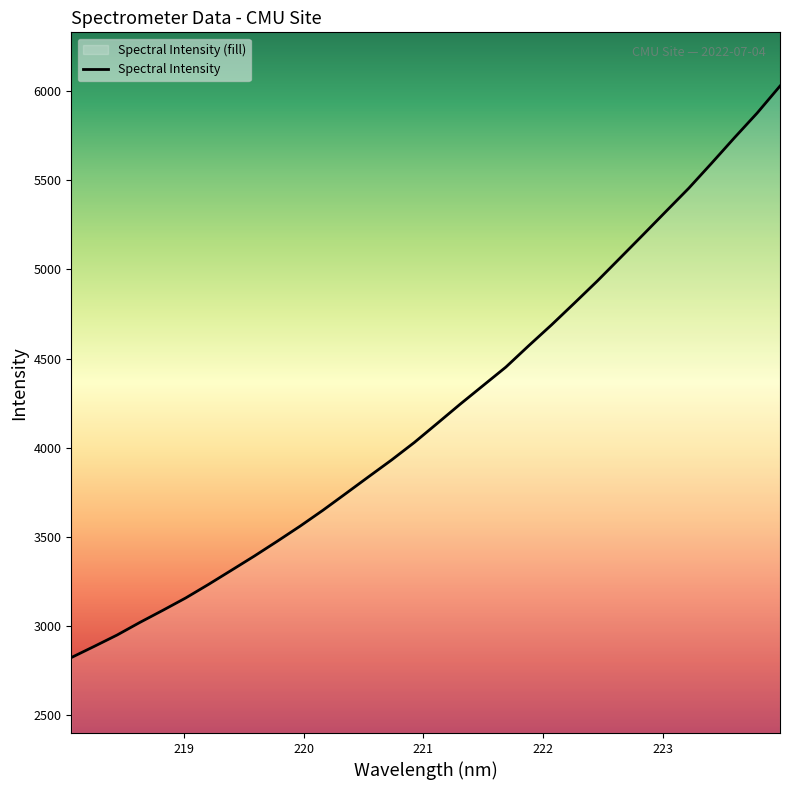

Approximately how many times larger is the value at 221.4993 compared to 222.8355?

0.8